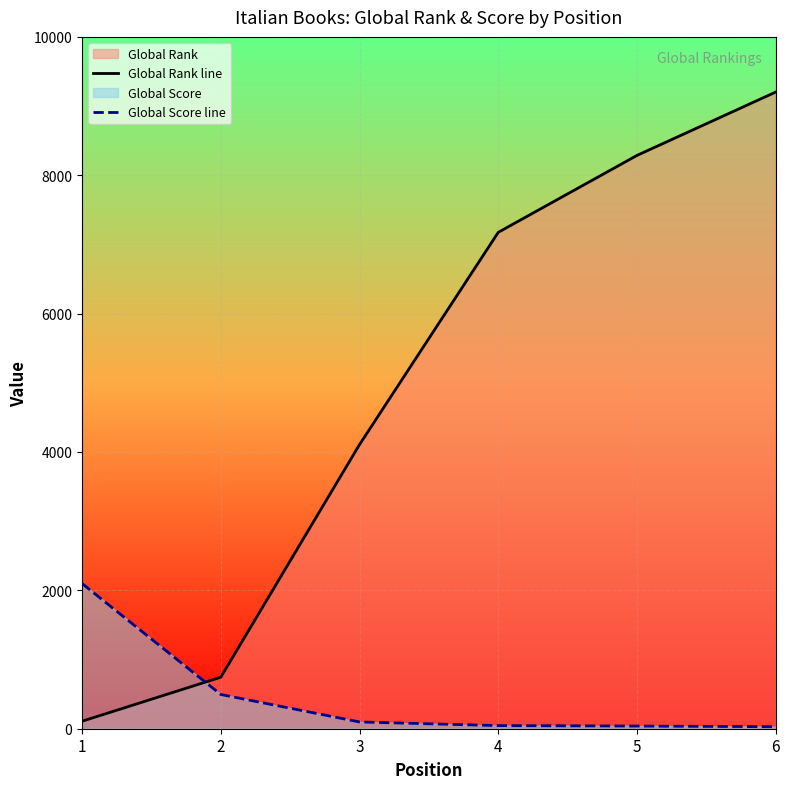

What is the spread (max minus min) of values at 6?

9174